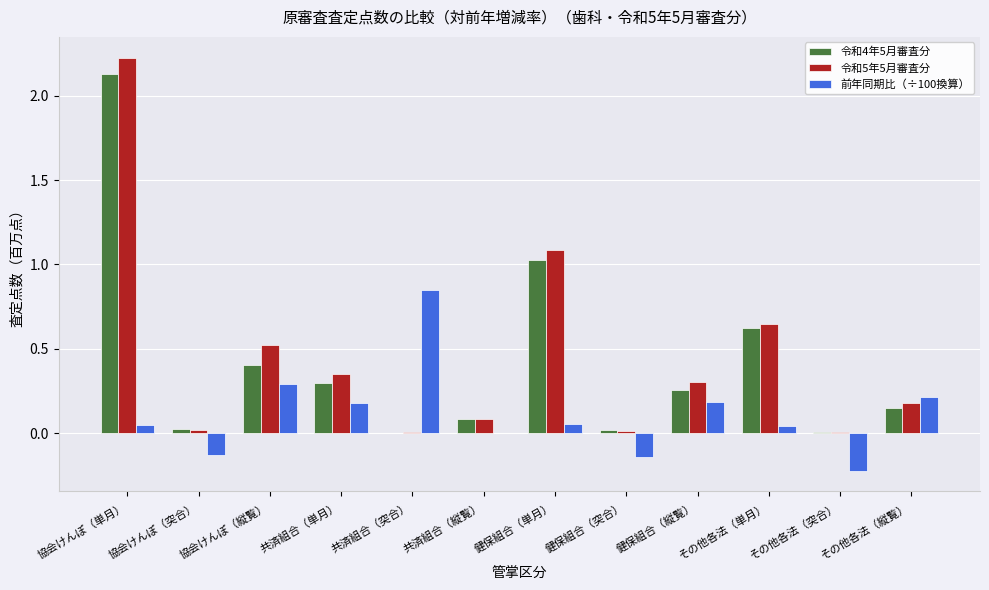

What is the greatest value displayed?

2.2